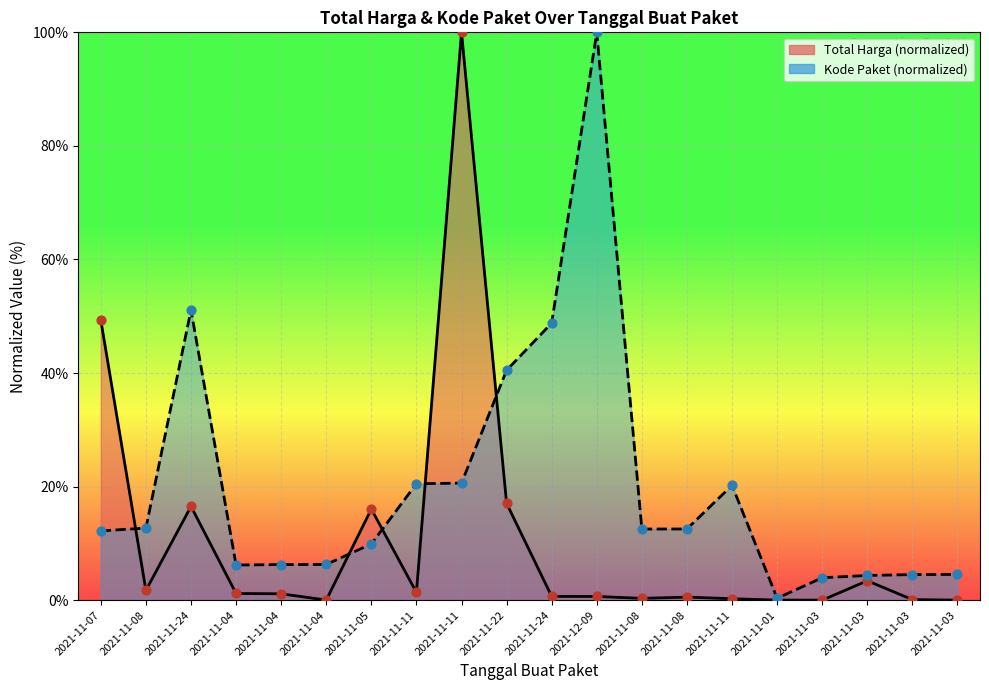

Which series has the widest spread of Y values?

Total Harga